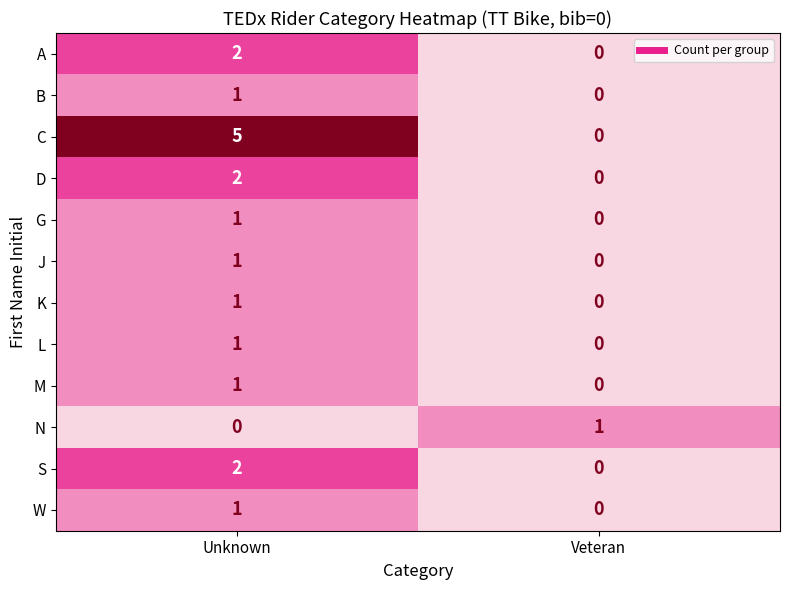

How many distinct data groups are displayed?

12